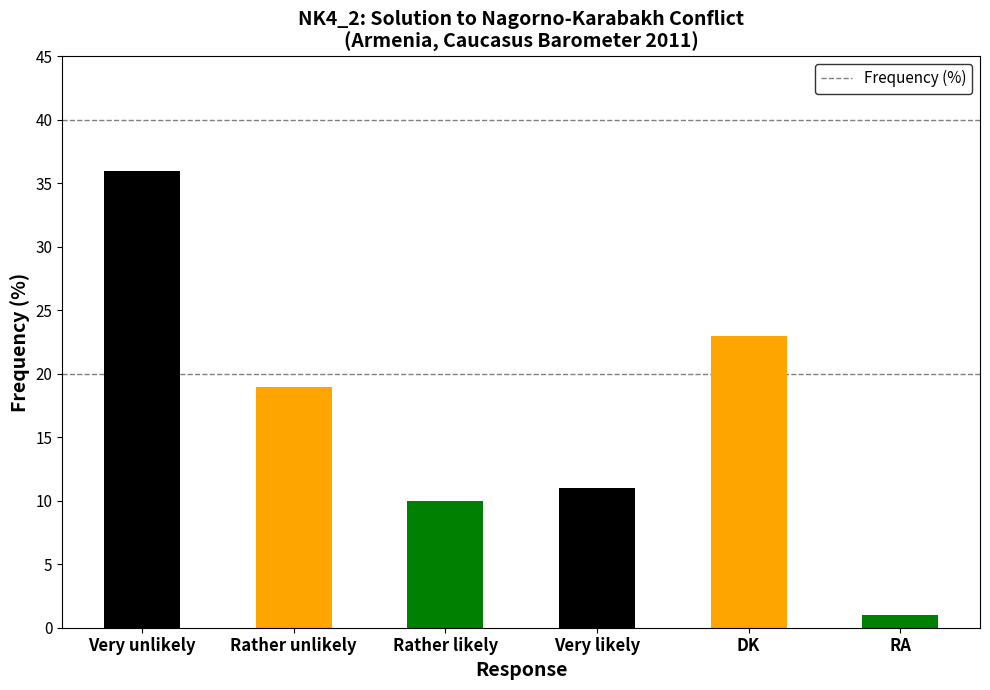

Count the number of categories in the chart.

6